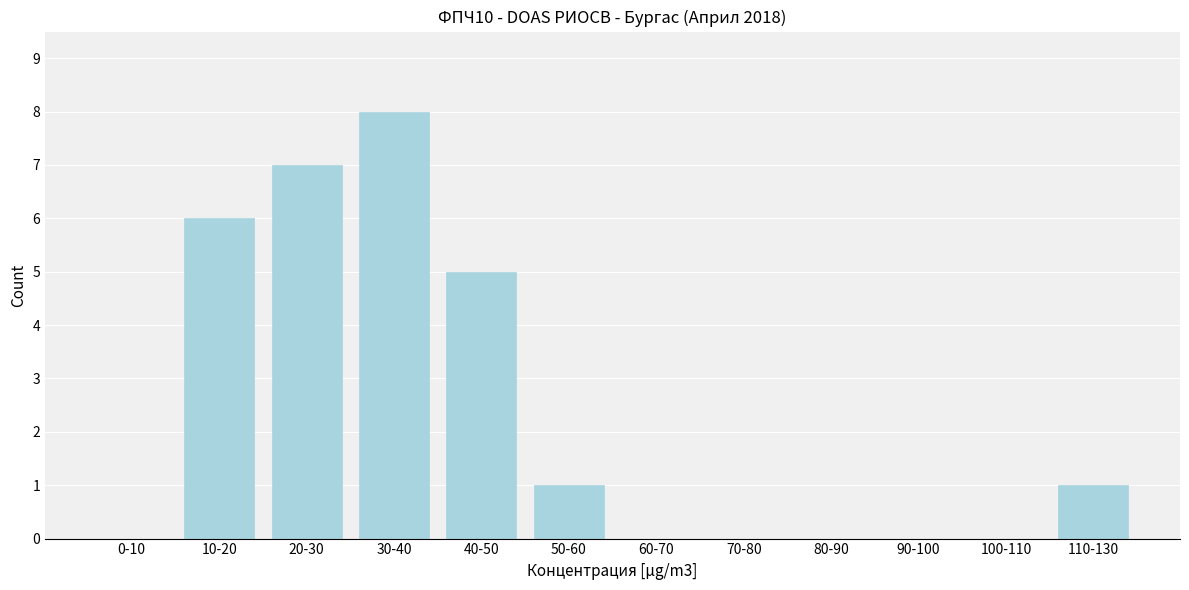

Reading left to right, extract all data points from this chart.

0-10=0	10-20=6	20-30=7	30-40=8	40-50=5	50-60=1	60-70=0	70-80=0	80-90=0	90-100=0	100-110=0	110-130=1